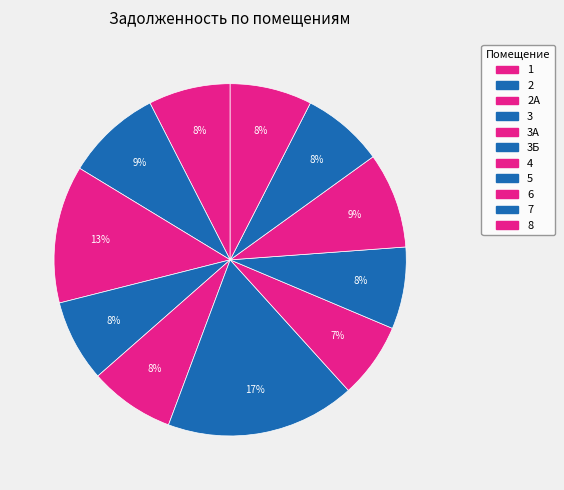

Count the number of slices in the pie.

11